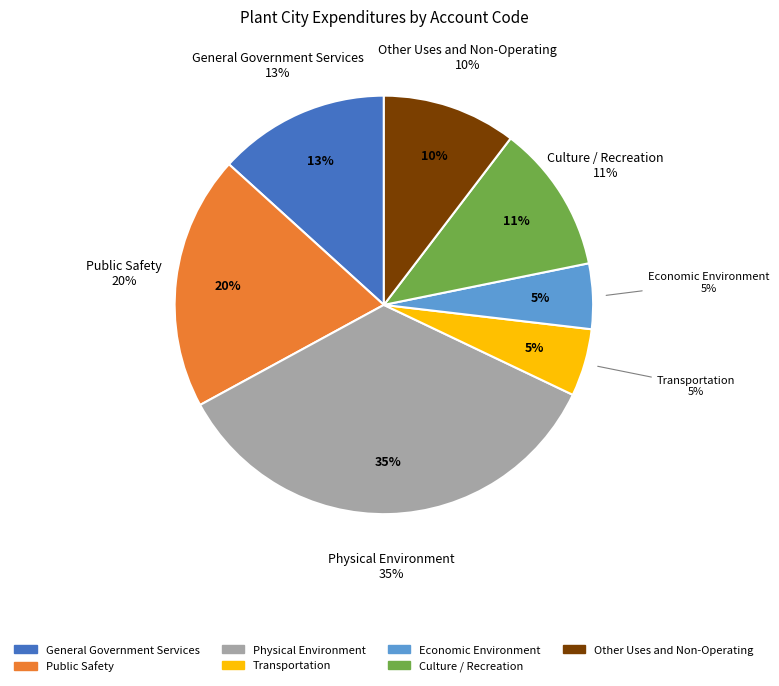

The Culture / Recreation slice represents 19% of the pie. True or false?

False